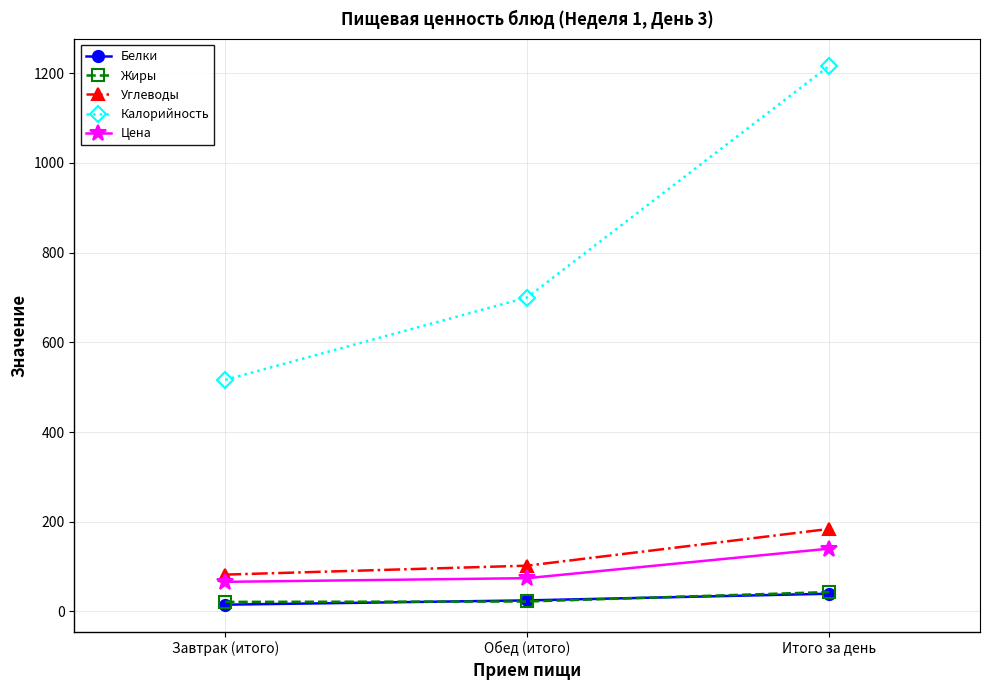

What is the average value of the Белки series?

26.2